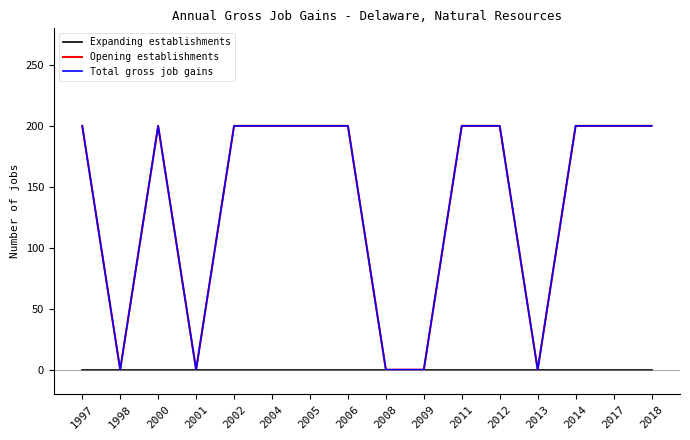

Between 1997 and 2013, which series saw the biggest shift?

Opening establishments